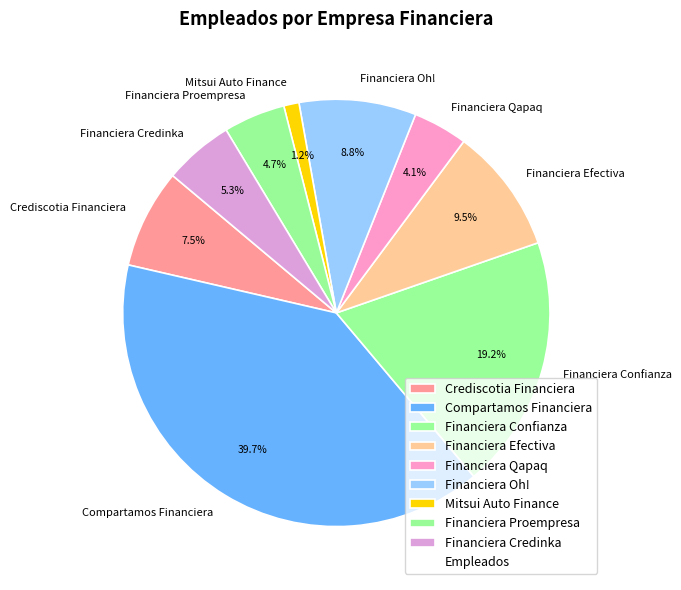

Rank the categories by value from highest to lowest.

Compartamos Financiera, Financiera Confianza, Financiera Efectiva, Financiera Oh!, Crediscotia Financiera, Financiera Credinka, Financiera Proempresa, Financiera Qapaq, Mitsui Auto Finance